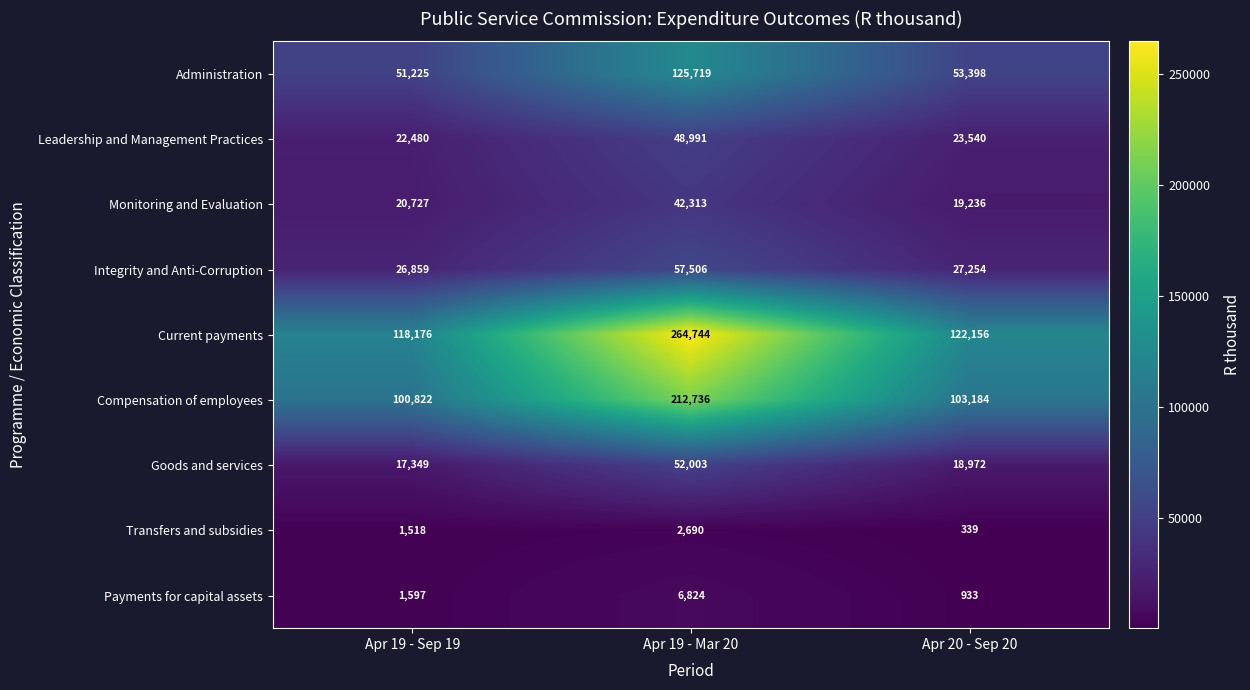

How many distinct data groups are displayed?

9